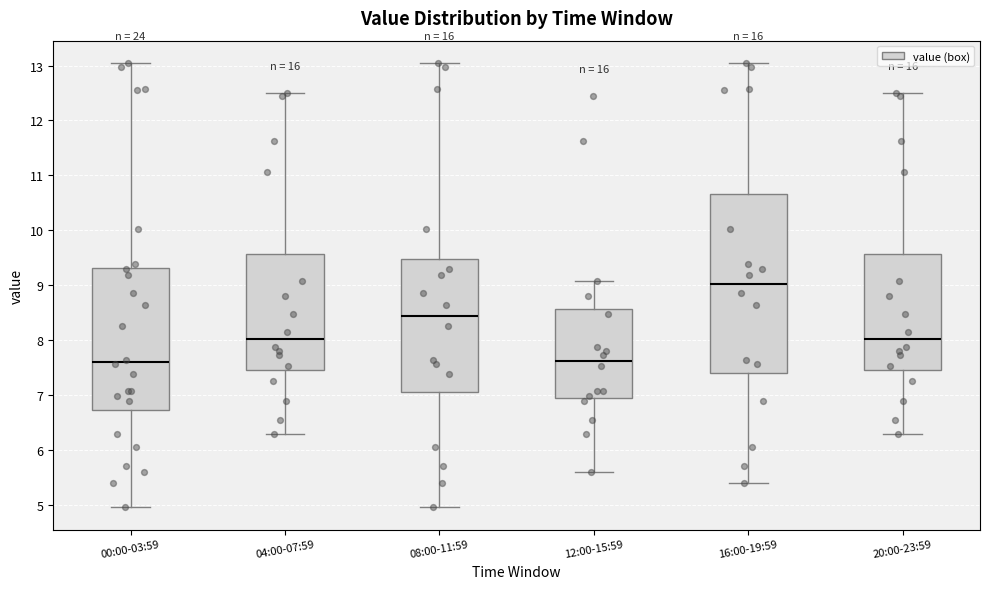

Reading left to right, transcribe this box plot: for each box, give where its median line is, the range the box spans, and where its two whiskers end, as read against the y-axis. The values are not printed on the chart, so give them approximately, as read against the axis.

00:00-03:59: median 7.6, box 6.7 to 9.3, whiskers 5.0 to 13.1
04:00-07:59: median 8.0, box 7.5 to 9.6, whiskers 6.3 to 12.5
08:00-11:59: median 8.4, box 7.0 to 9.5, whiskers 5.0 to 13.1
12:00-15:59: median 7.6, box 6.9 to 8.6, whiskers 5.6 to 9.1
16:00-19:59: median 9.0, box 7.4 to 10.7, whiskers 5.4 to 13.1
20:00-23:59: median 8.0, box 7.5 to 9.6, whiskers 6.3 to 12.5